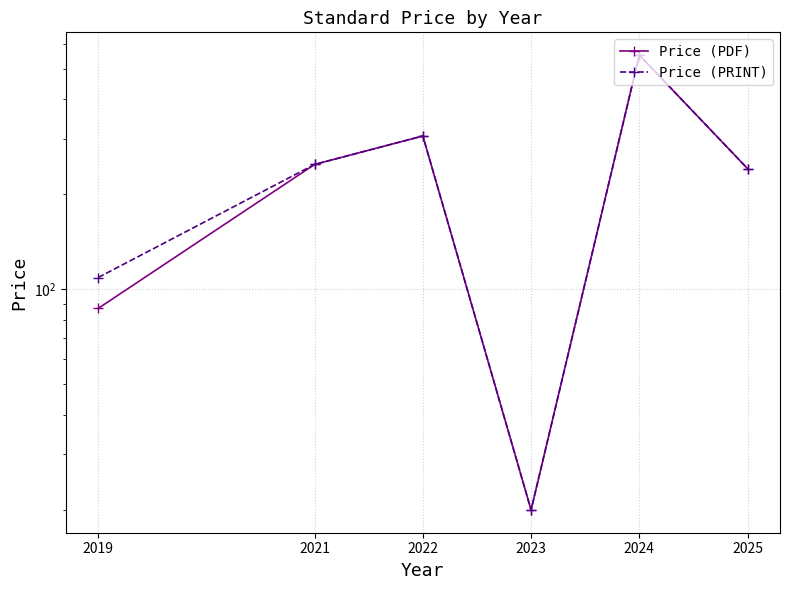

Reading right to left, extract all data points from this chart.

Price (PDF): 2025=241.3	2024=552.1	2023=20.0	2022=306.0	2021=248.7	2019=87.0
Price (PRINT): 2025=241.3	2024=552.1	2023=20.0	2022=306.0	2021=248.7	2019=109.0